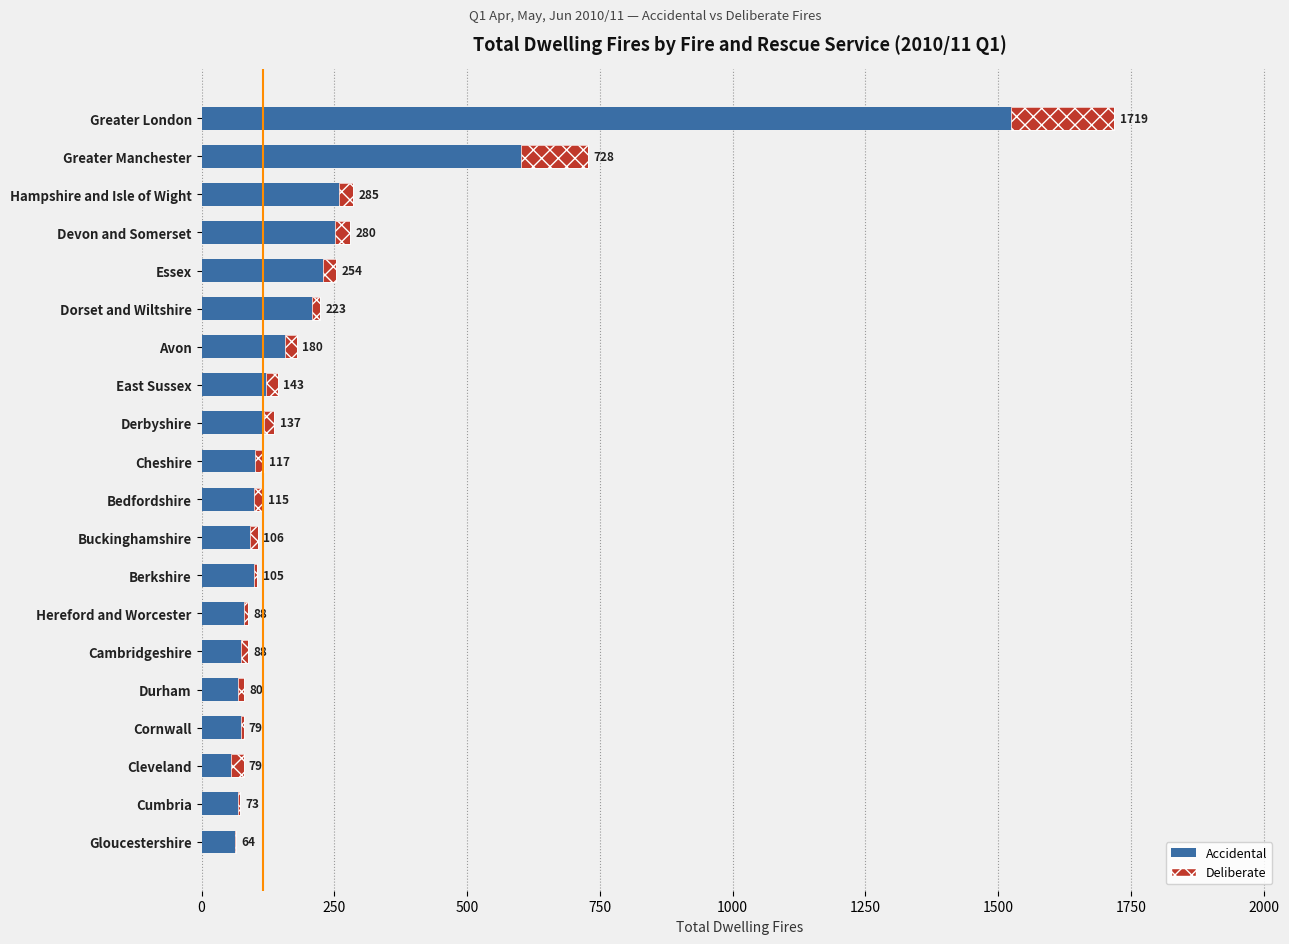

Which series changed the most between Buckinghamshire and Greater Manchester?

Accidental